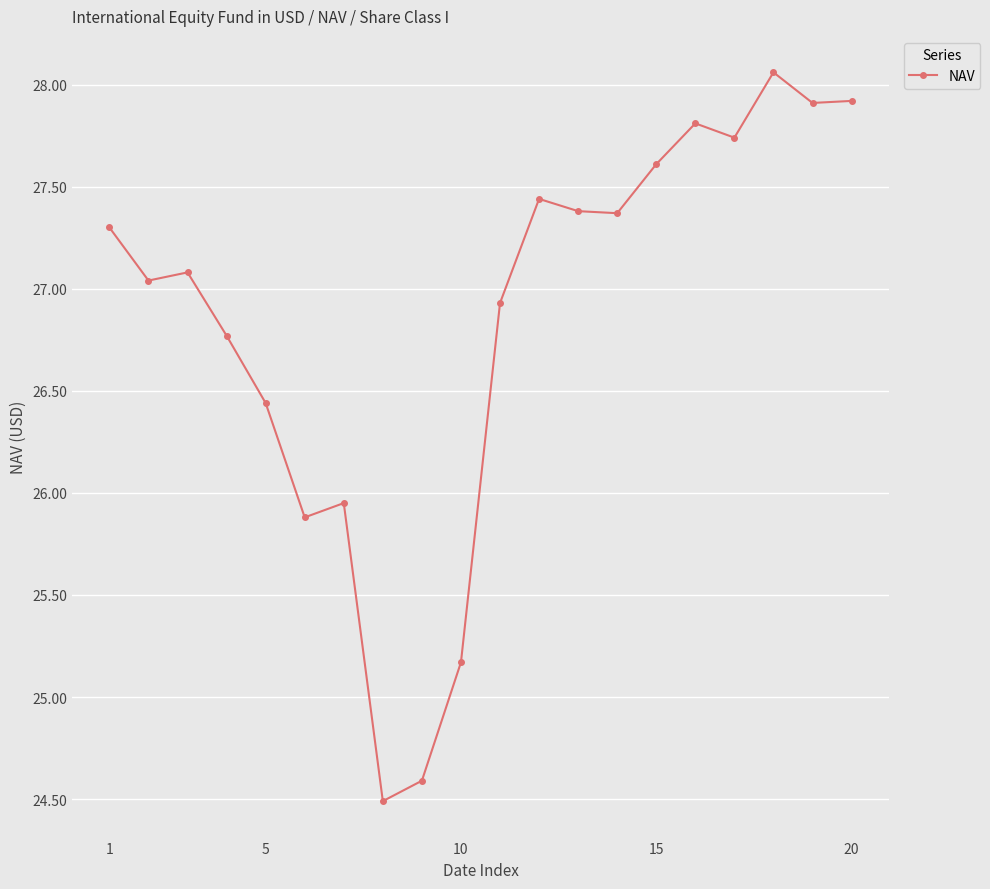

What is the difference between the maximum and second lowest values?

3.5